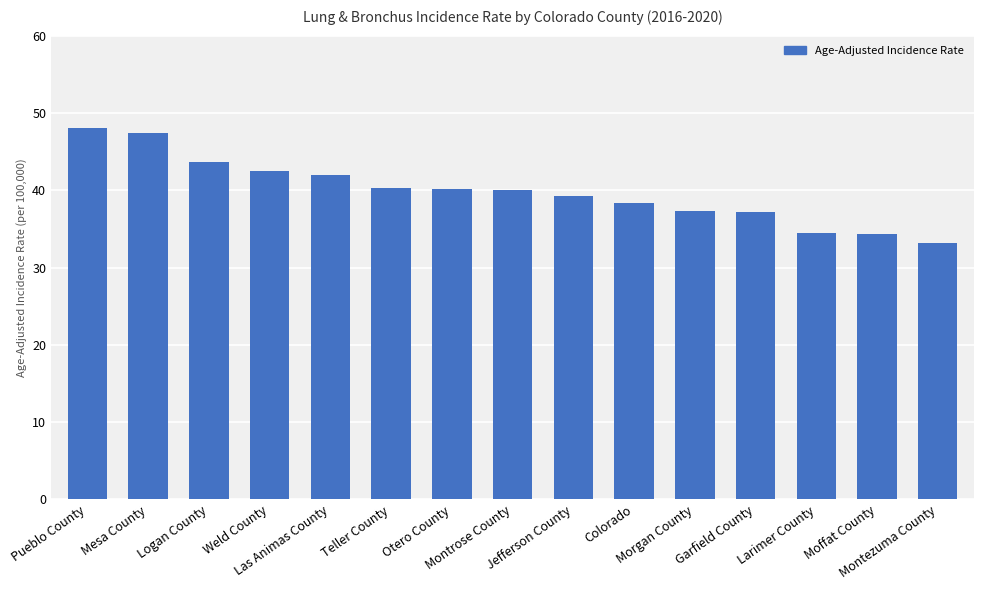

What is the difference between the maximum and minimum values?

14.8